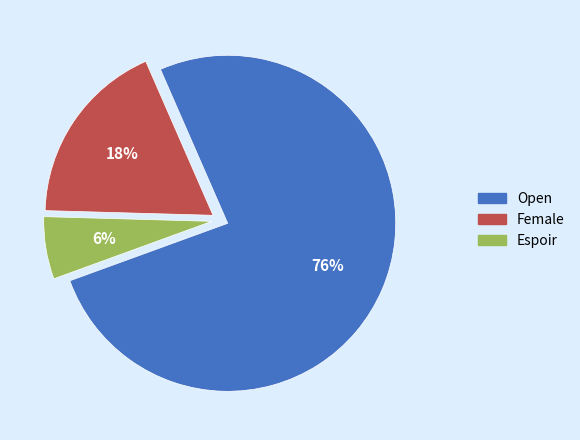

How many slices are in this pie chart?

3